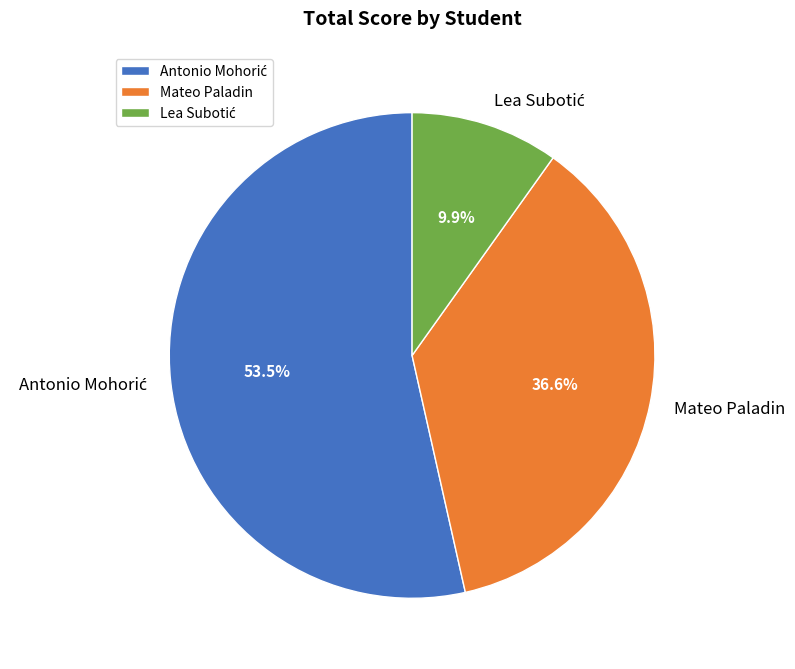

How much of the chart is everything except Mateo Paladin?

63.4%